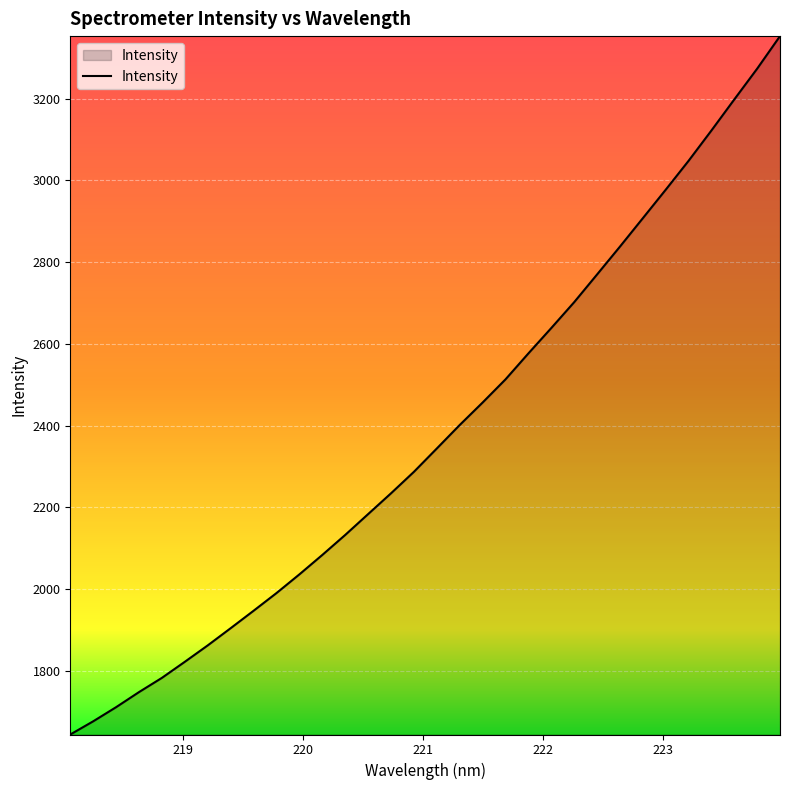

What is the minimum value shown in the chart?

1644.0